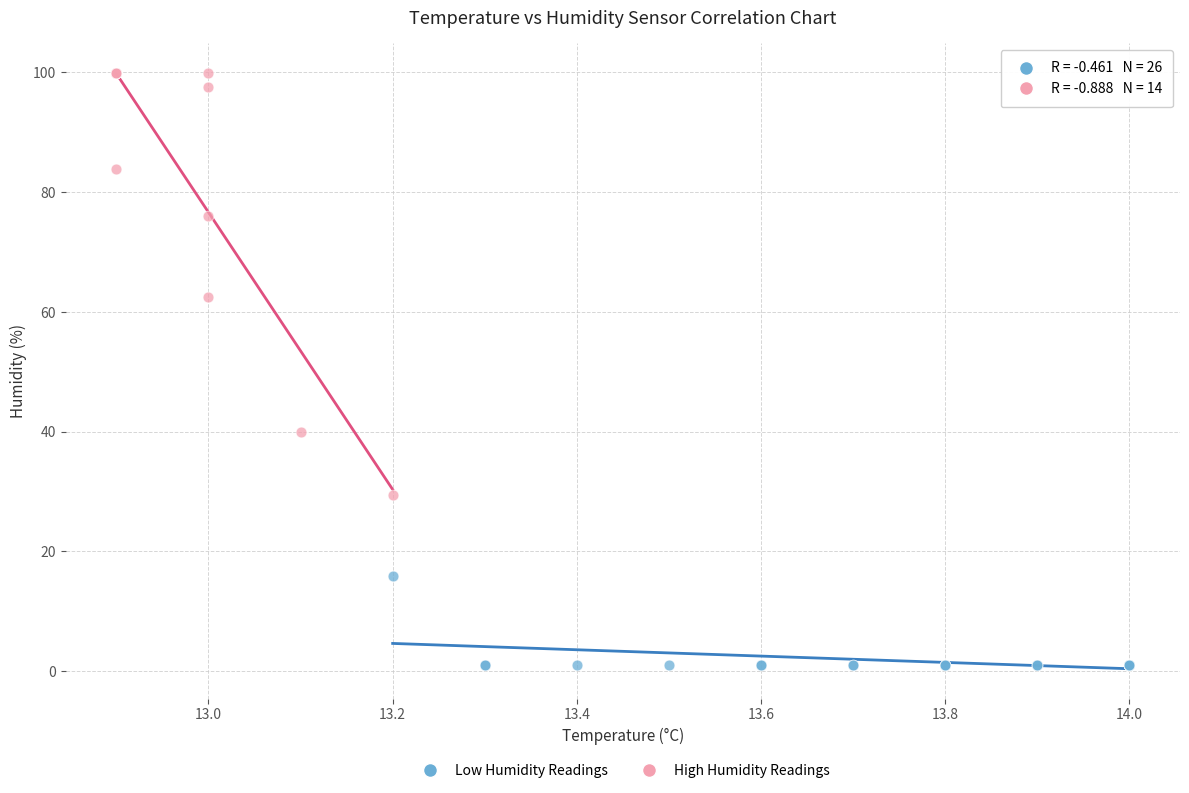

Which series reaches the minimum Y coordinate?

Low Humidity Readings